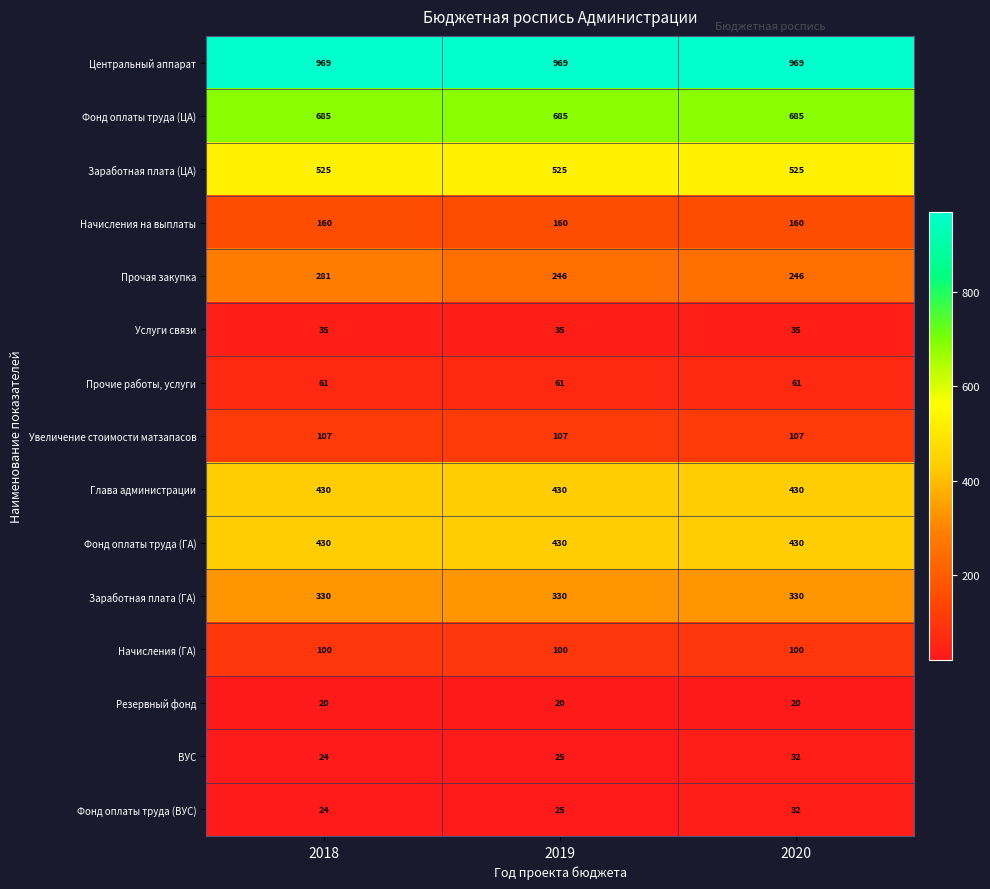

At which category is the sum across all series the highest?

2018